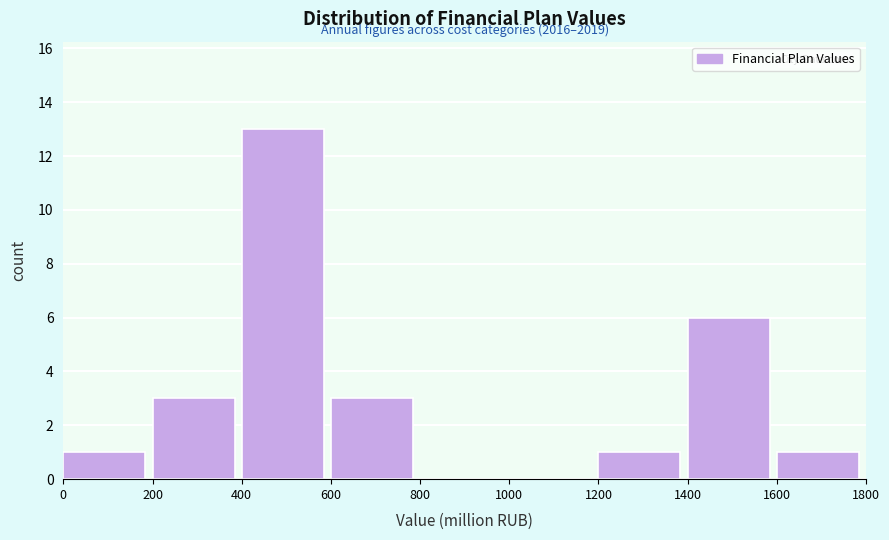

Over which range of the x-axis is the bar tallest?

400 to 600